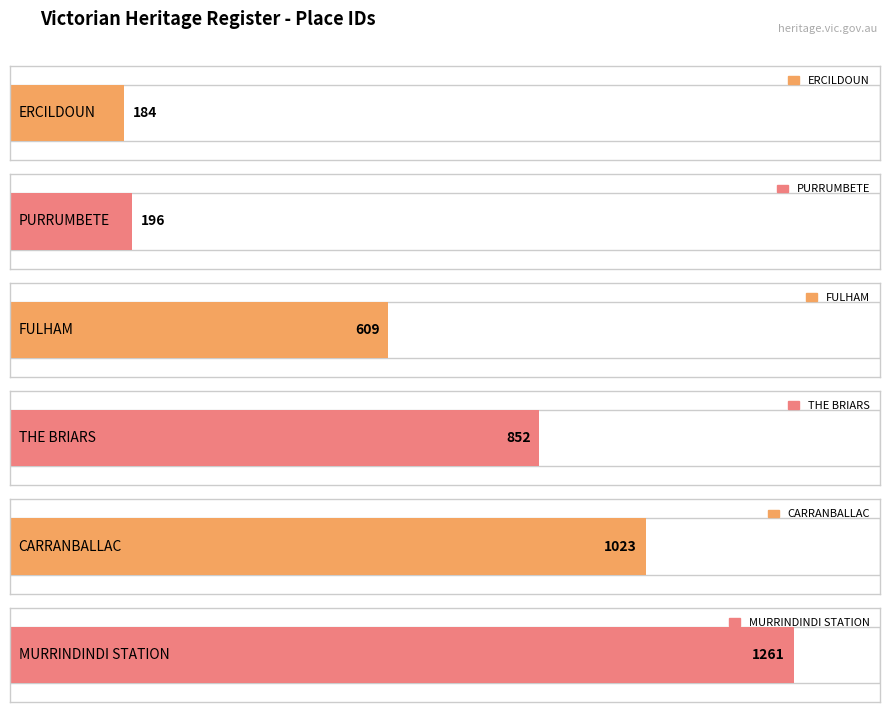

Which label corresponds to the smallest value in the chart?

ERCILDOUN